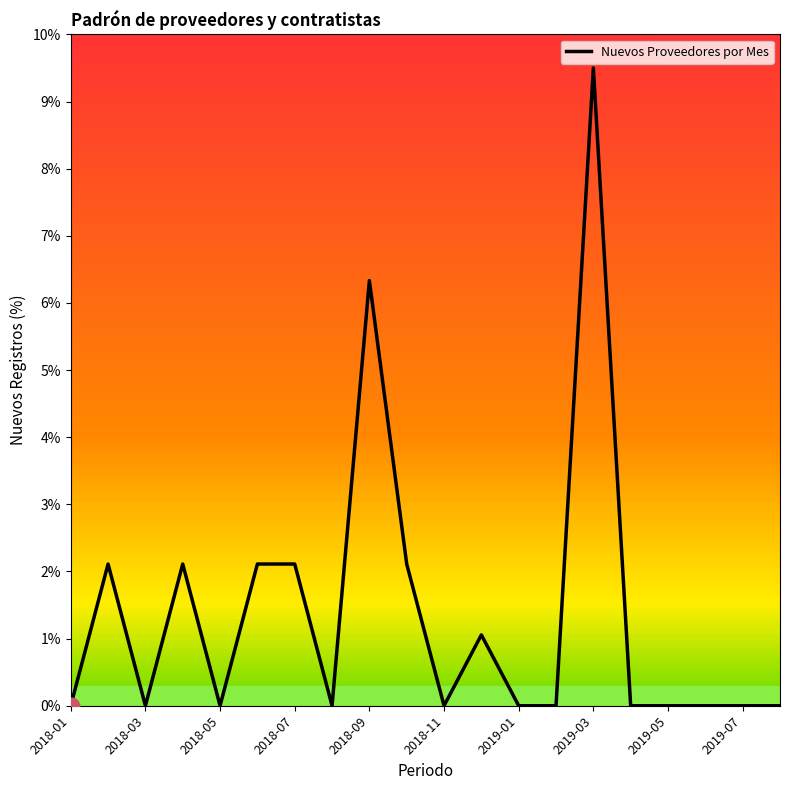

What is the maximum value shown in the chart?

9.5